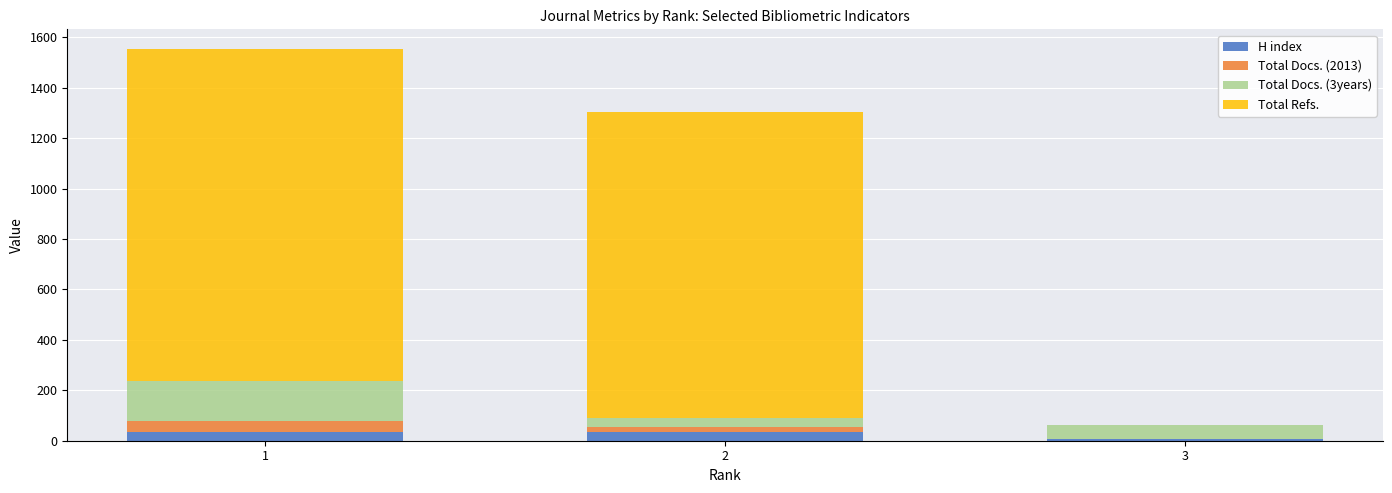

What is the sum of all H index values?

78